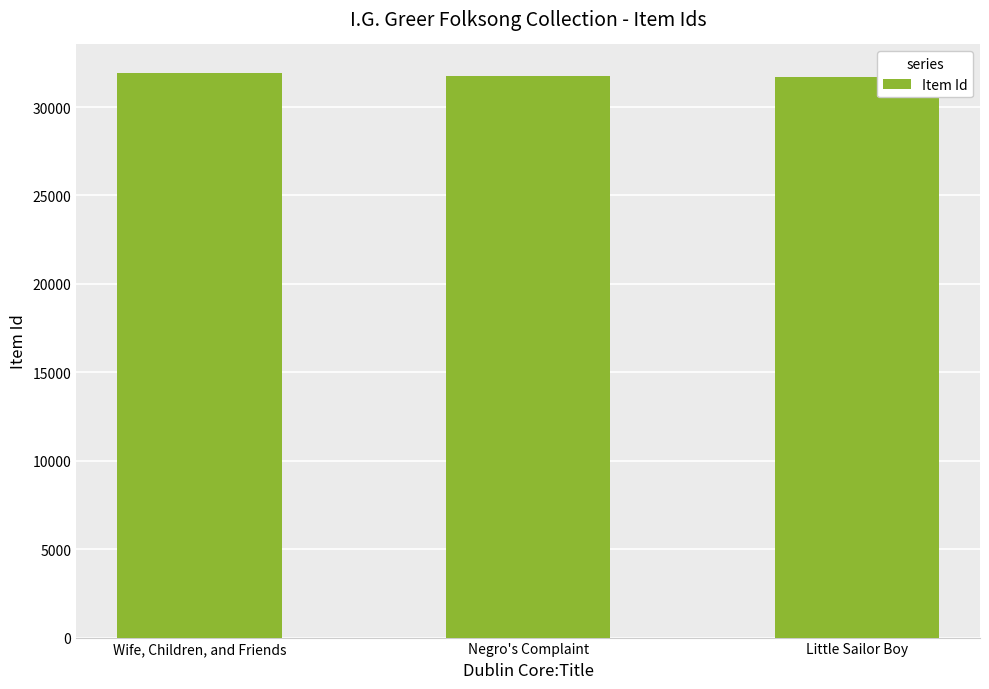

True or false: the data shows 31692 at Little Sailor Boy.

True